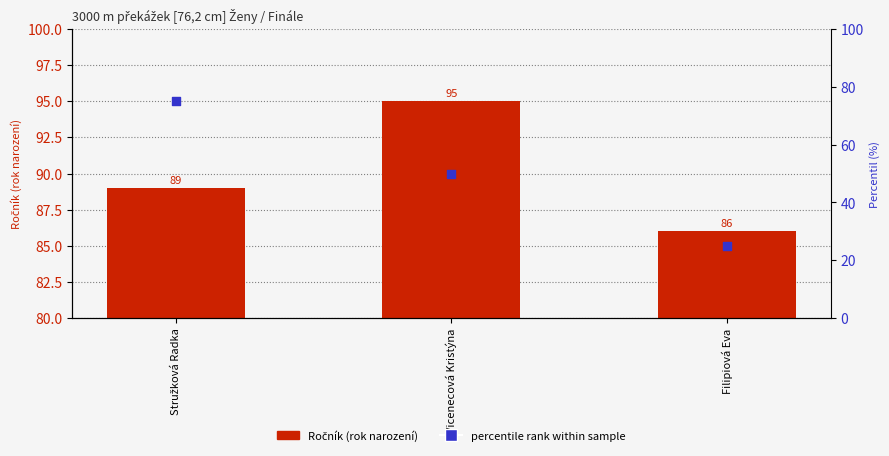

What is the total value across all series at Stružková Radka?

164